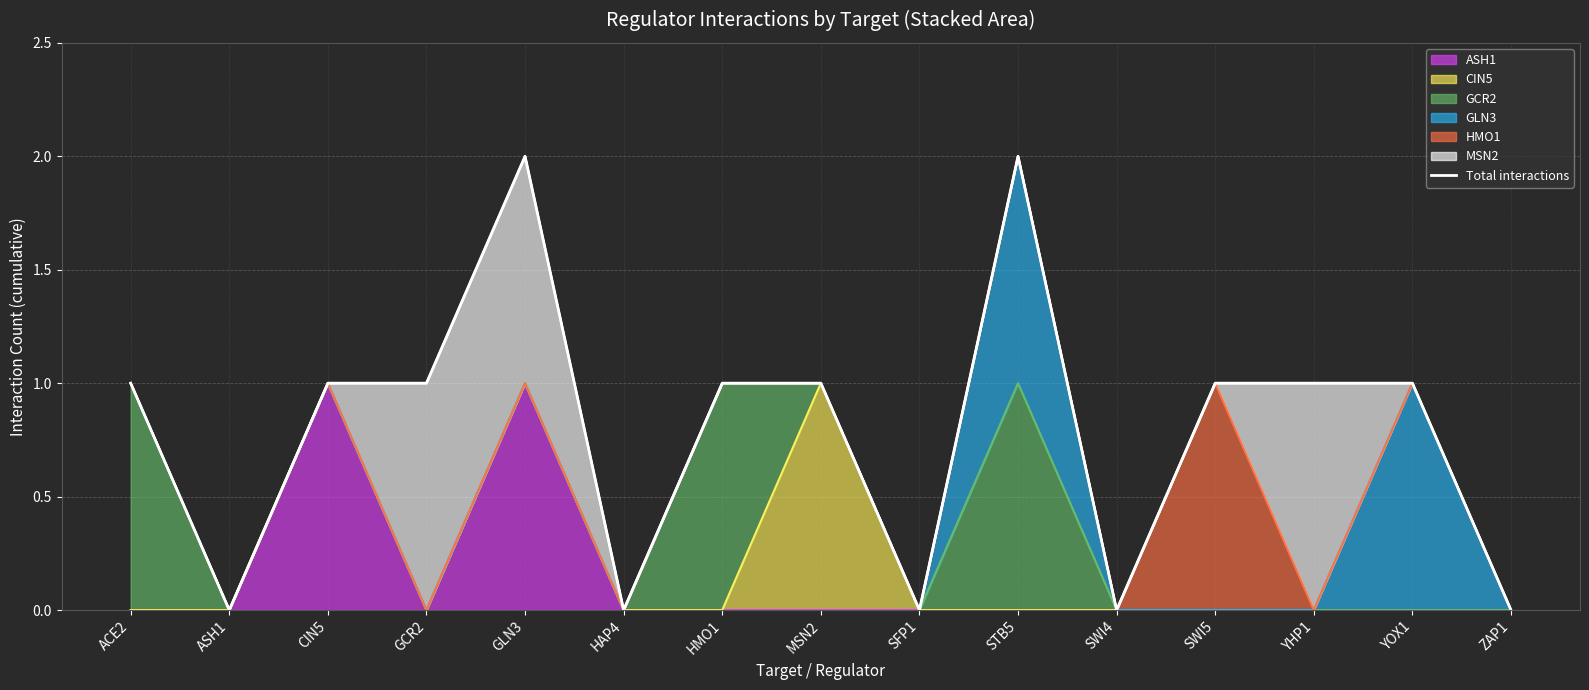

The chart shows a value of 1 at YHP1. True or false?

True